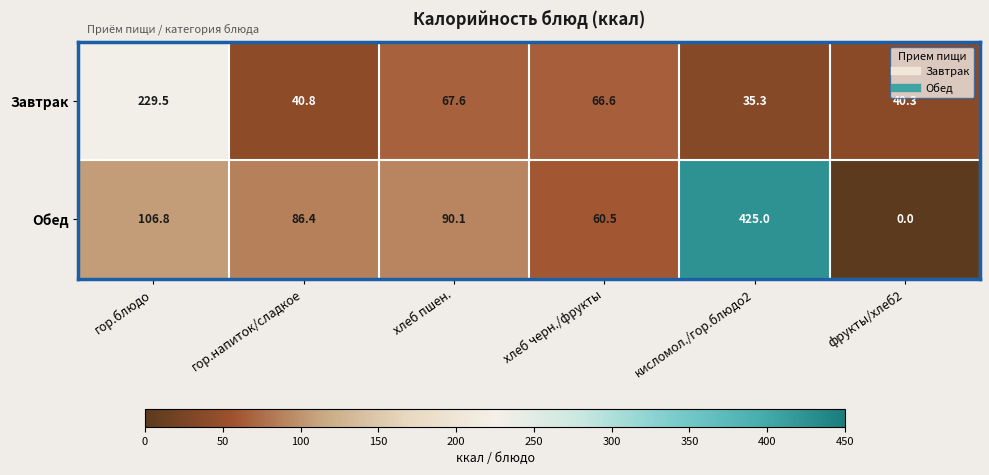

The Обед series shows 173.8 at гор.блюдо. True or false?

False